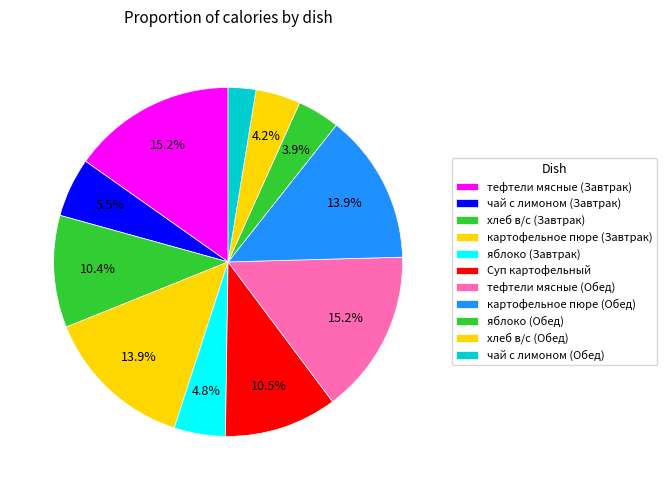

The хлеб в/с (Завтрак) slice represents 10% of the pie. True or false?

True